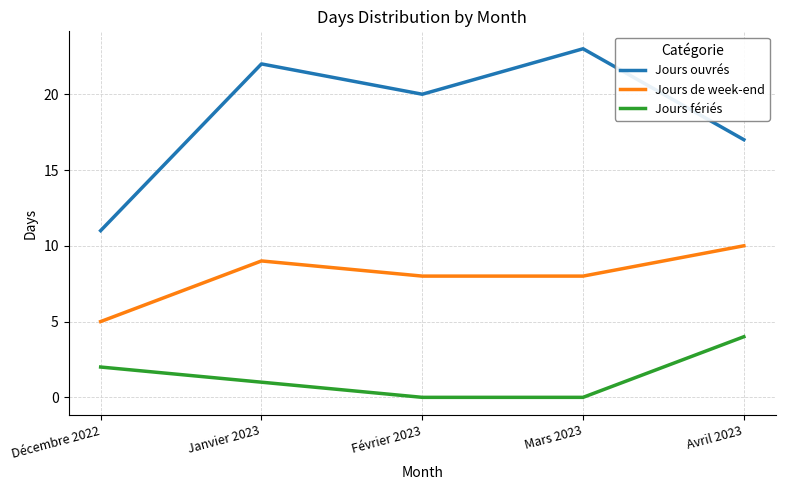

Where is Jours fériés nearest to the value 2?

Décembre 2022